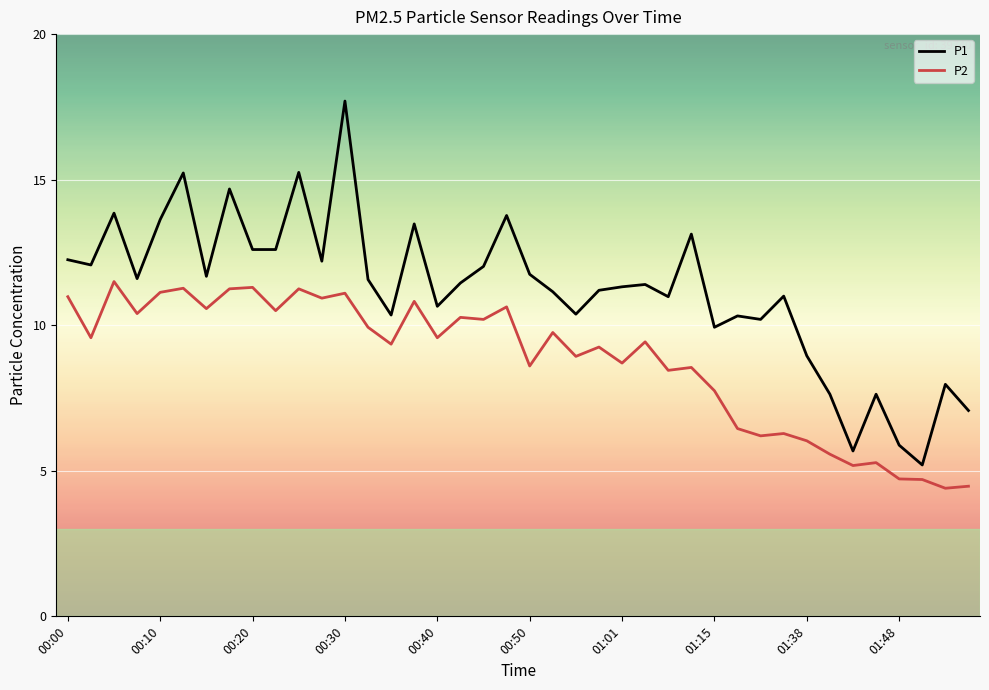

Which series has the largest total across all categories?

P1